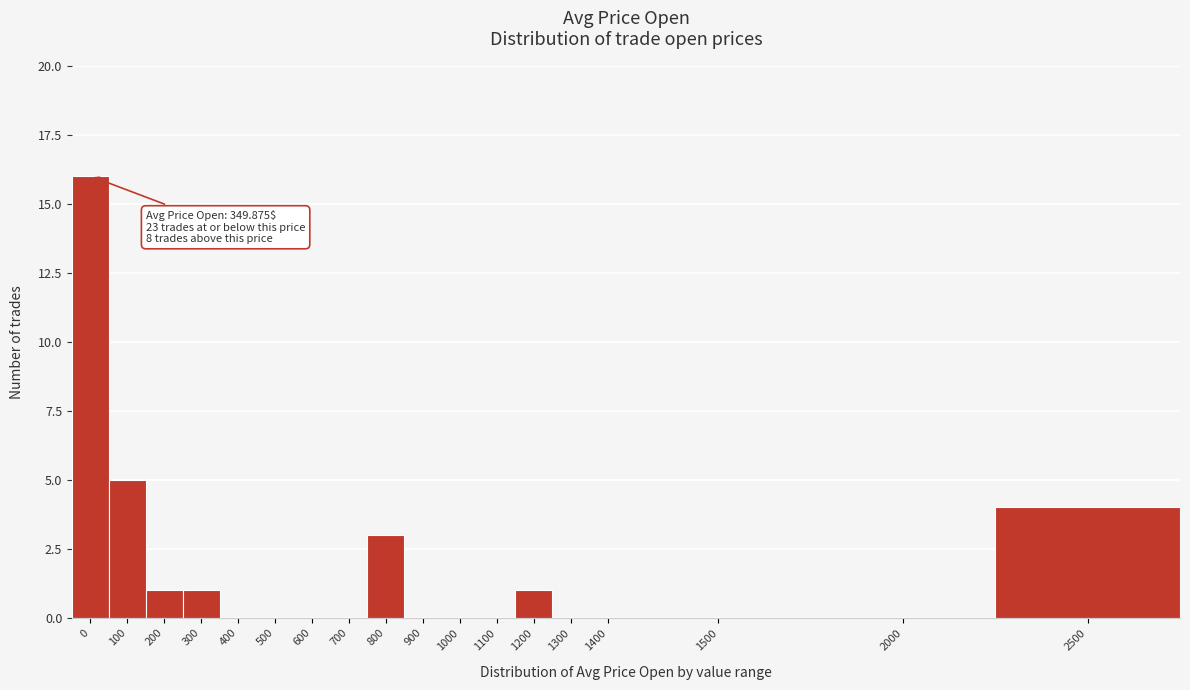

Reading left to right, what are all the values shown in this chart?

0=16	100=5	200=1	300=1	400=0	500=0	600=0	700=0	800=3	900=0	1000=0	1100=0	1200=1	1300=0	1400=0	1500=0	2000=0	2500=4